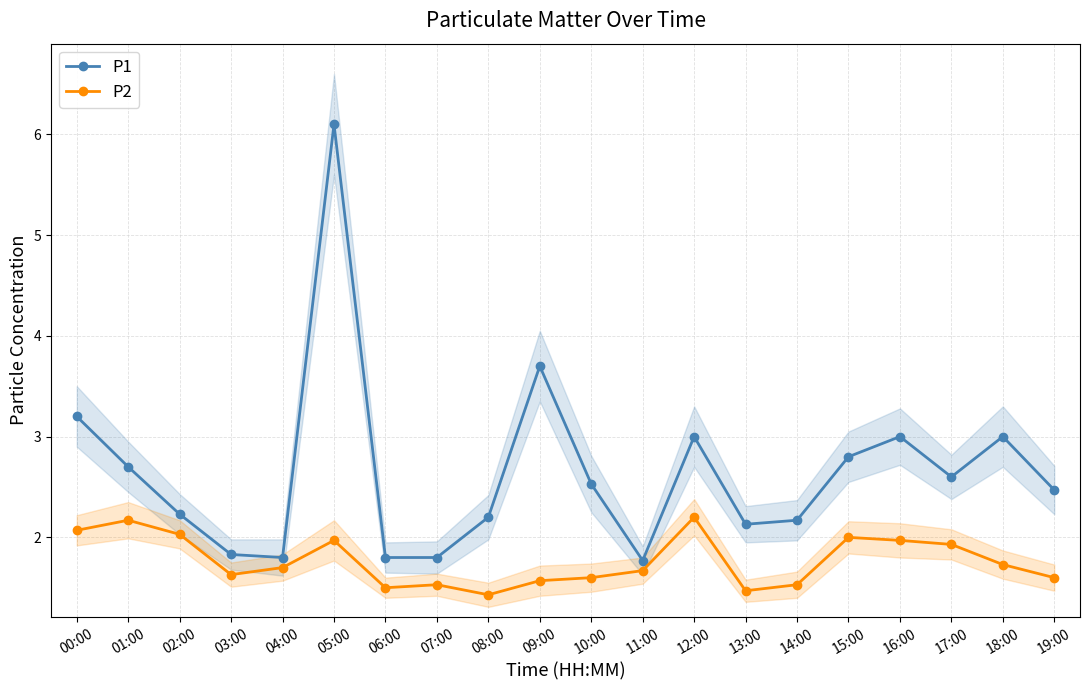

How many distinct data groups are displayed?

2